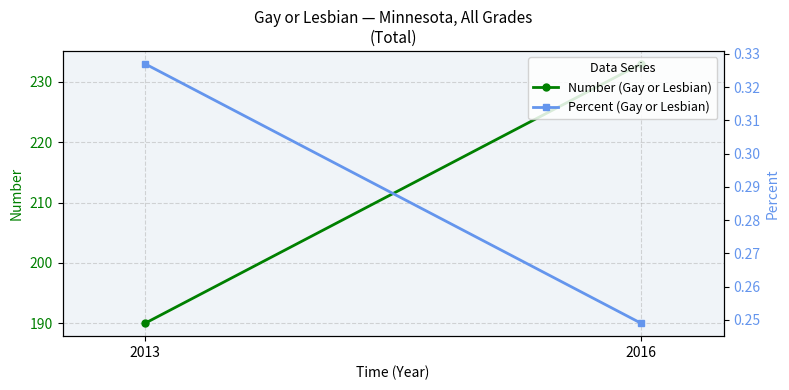

What is the smallest value displayed?

0.2